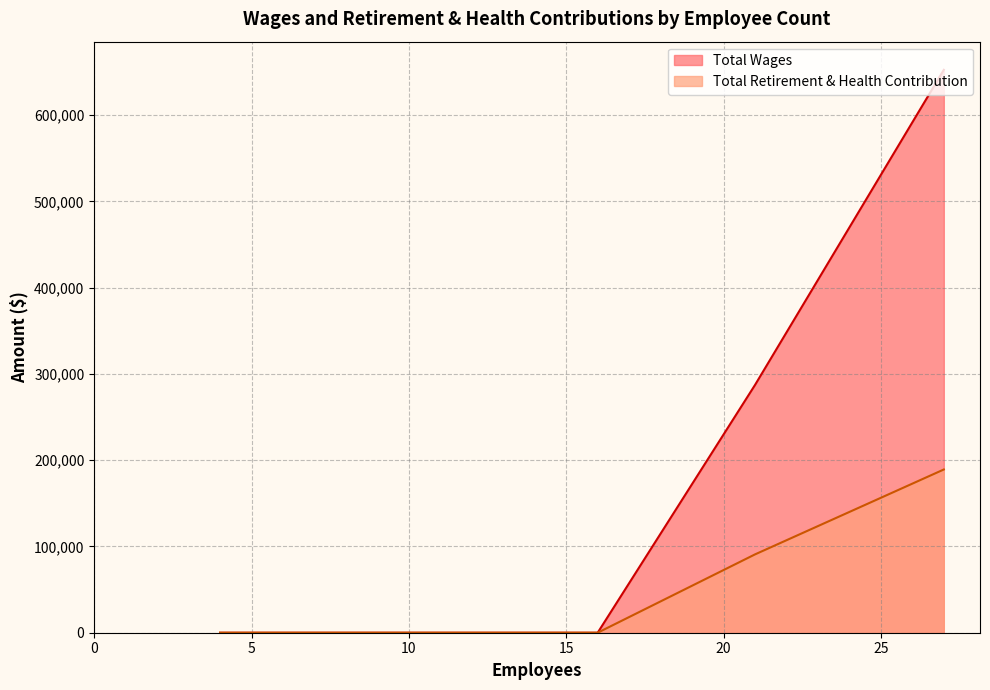

At which label is Total Retirement & Health Contribution closest to 94596?

21